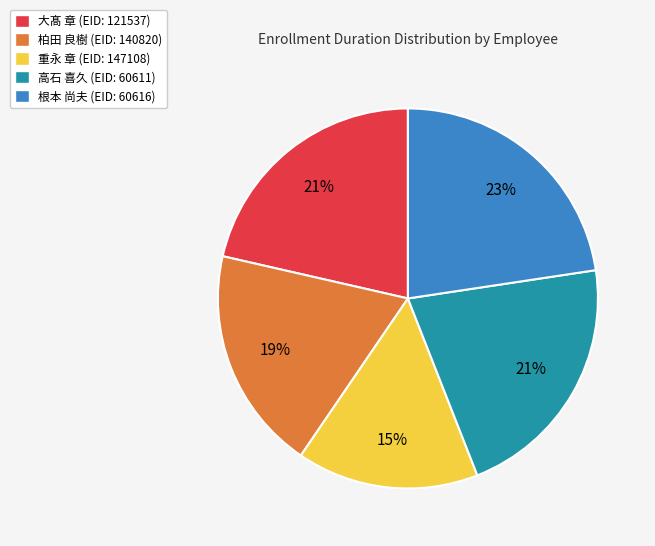

To the nearest percent, what portion does 大髙 章 (EID: 121537) represent?

21%